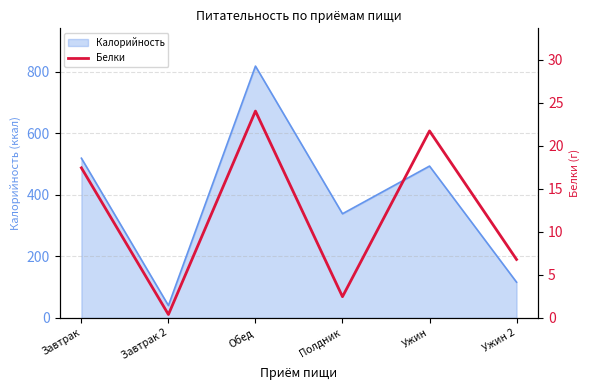

Where is the data nearest to the value 12?

Ужин 2